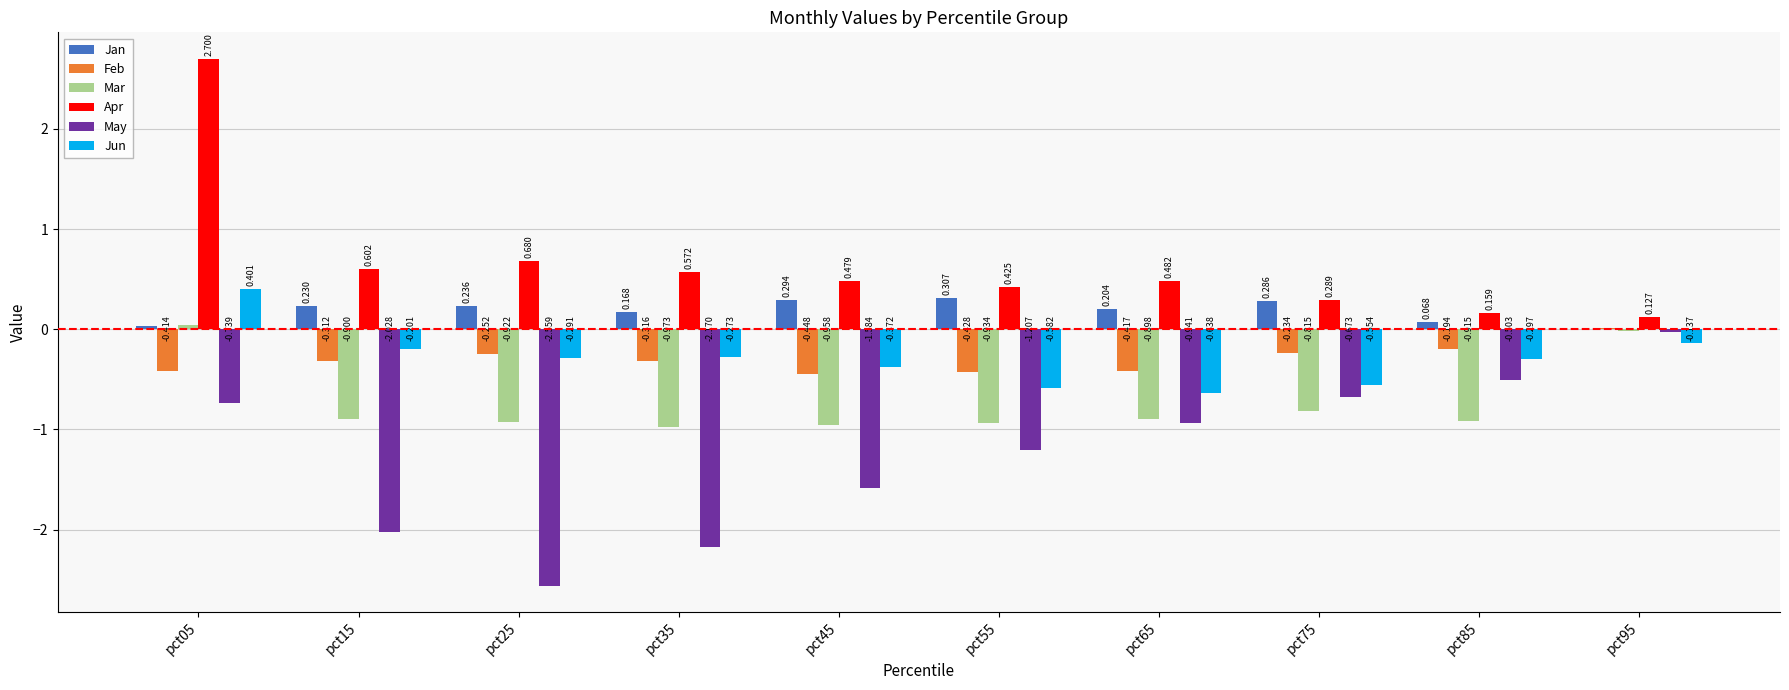

What are all the series names shown in the legend?

Jan, Feb, Mar, Apr, May, Jun